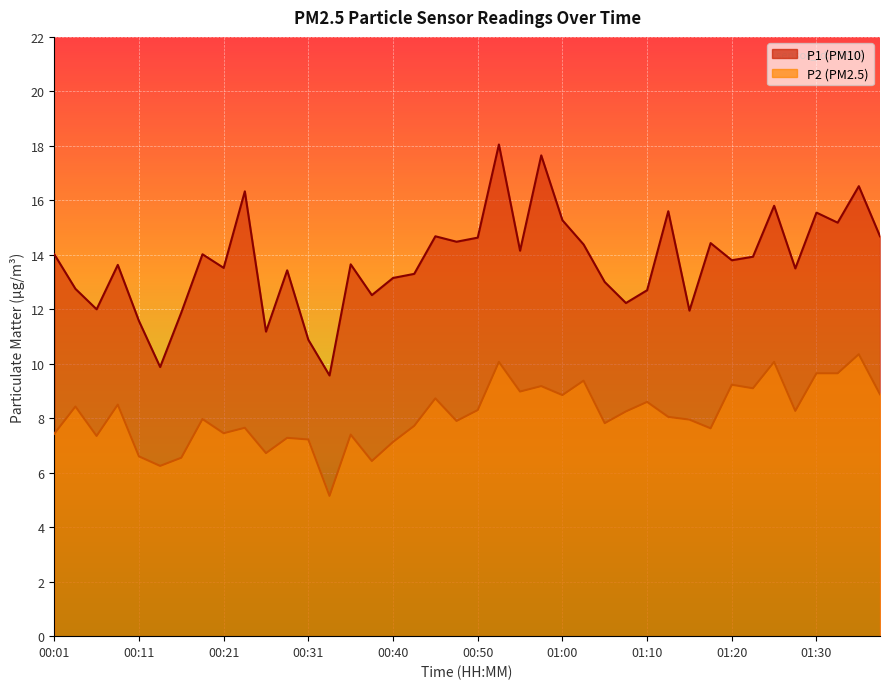

Rank the series by their maximum value, from highest to lowest.

P1, P2